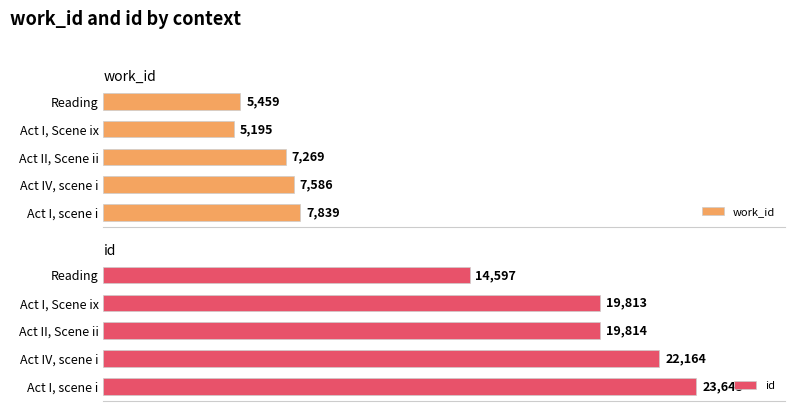

At which label is work_id closest to 6517?

Act II, Scene ii